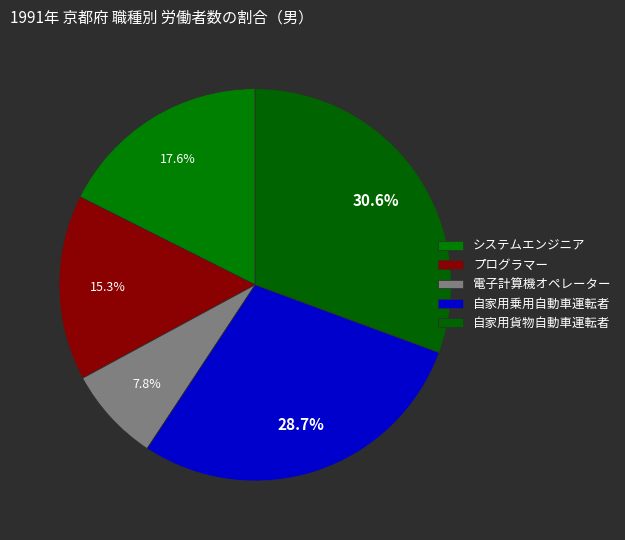

Count the number of slices in the pie.

5